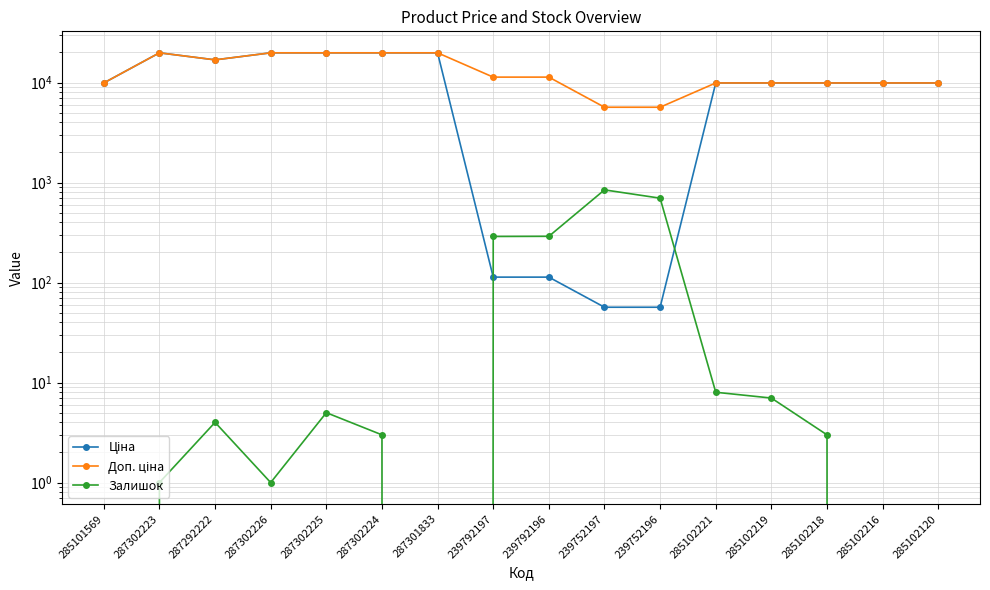

List the series in order of their peak value, lowest first.

Залишок, Ціна, Доп. ціна